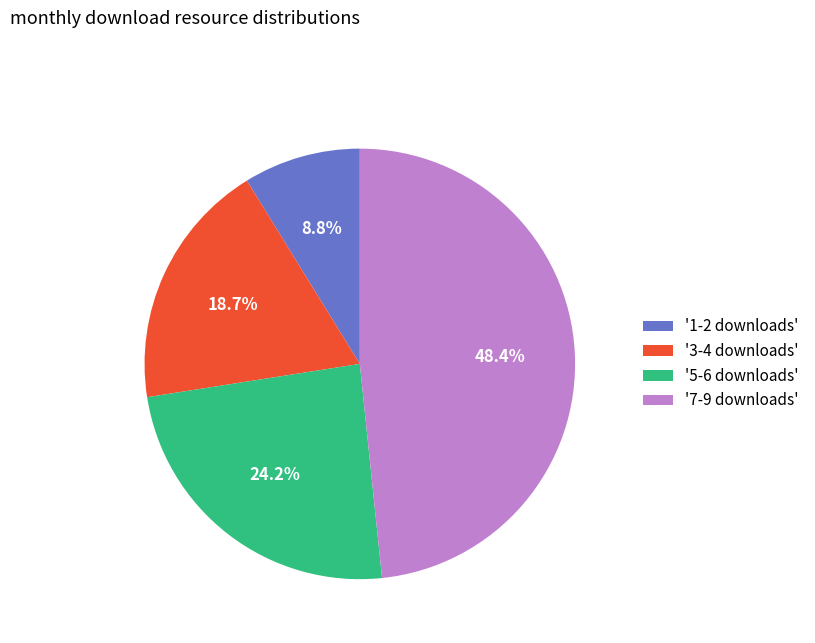

Is '5-6 downloads' the majority of the pie?

No